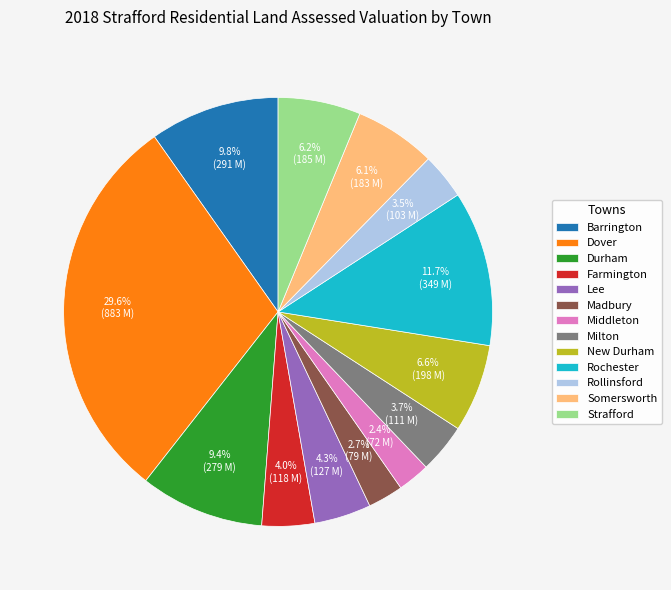

Does Barrington account for over 50% of the chart?

No